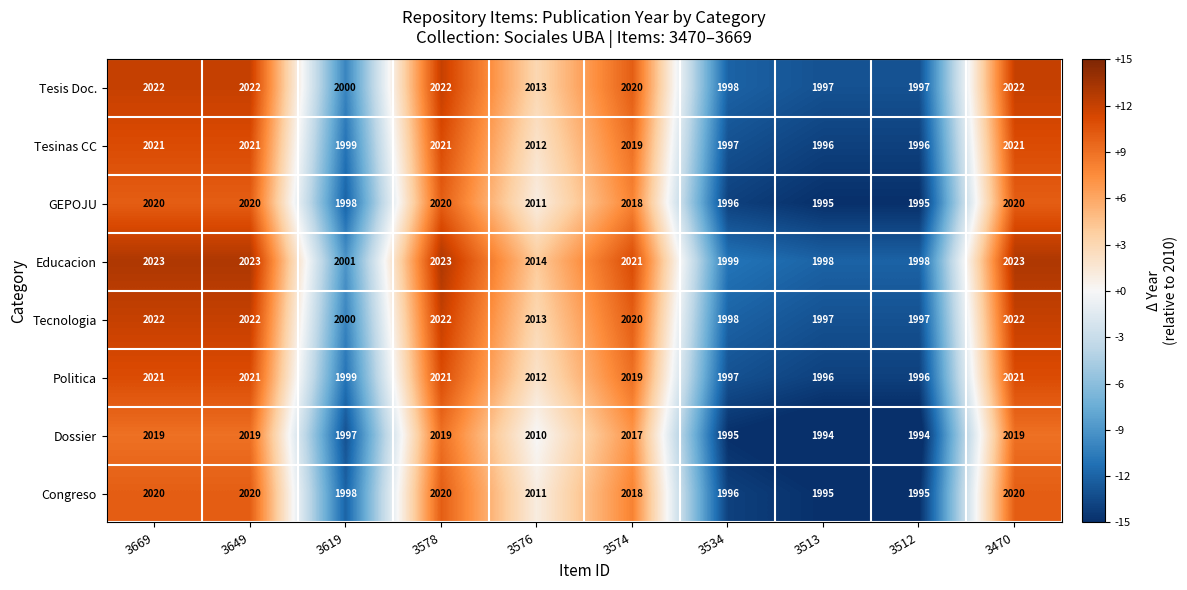

The Dossier series shows 1265 at 3576. True or false?

False